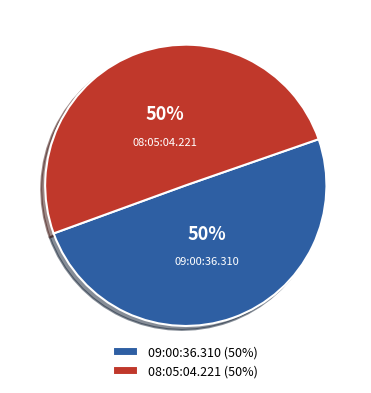

Is the sum of 08:05:04.221 and 09:00:36.310 greater than half?

Yes